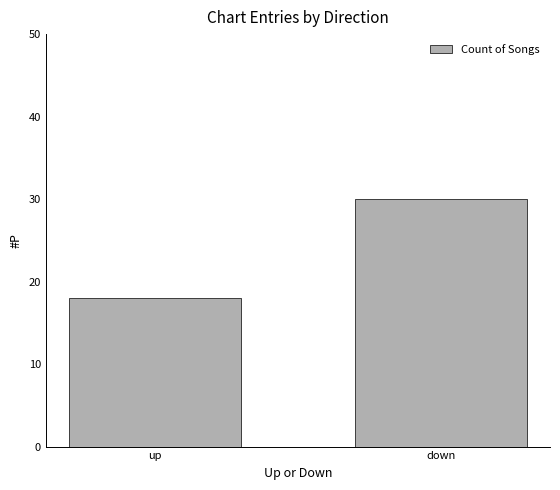

Reading left to right, transcribe all the data shown in this chart.

up=18	down=30